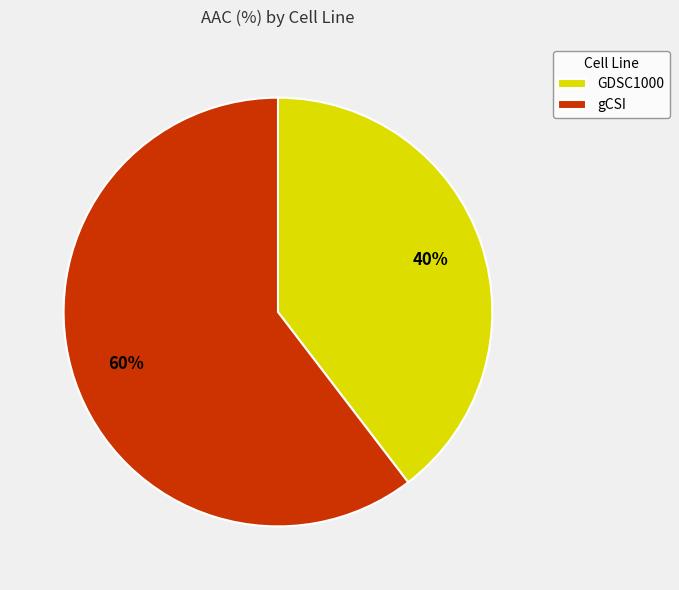

To the nearest percent, what portion does GDSC1000 represent?

40%